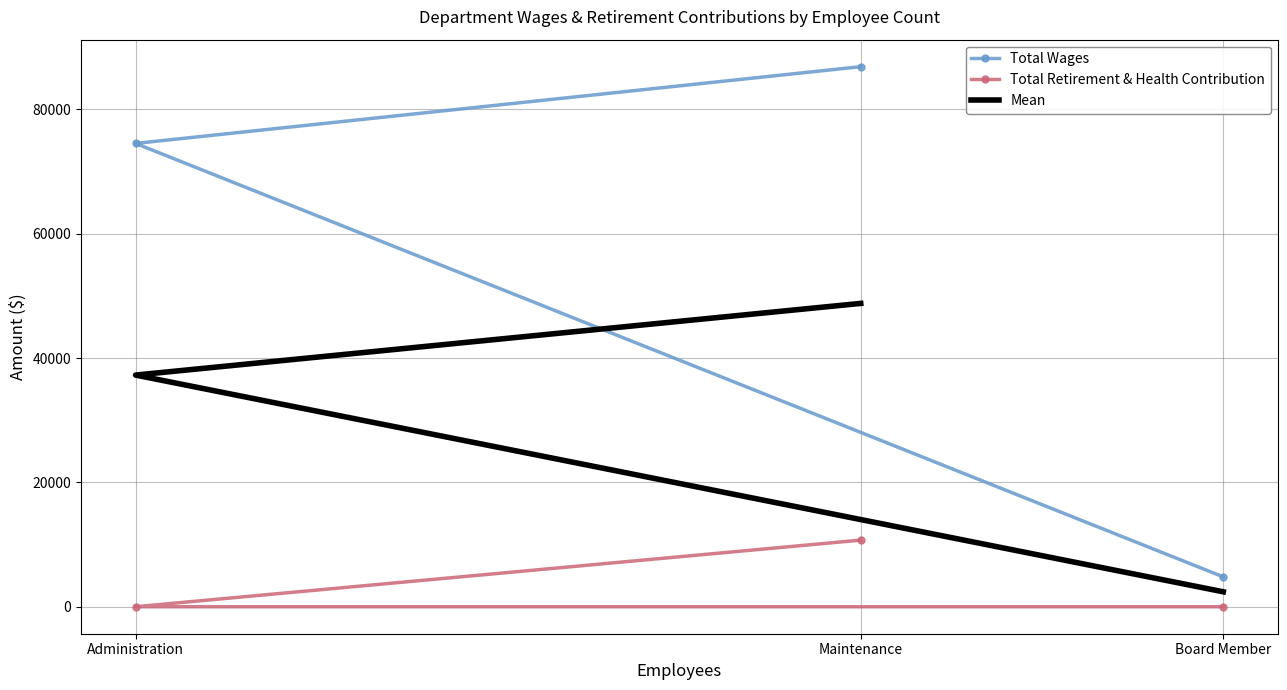

Does the chart have visible grid lines?

Yes